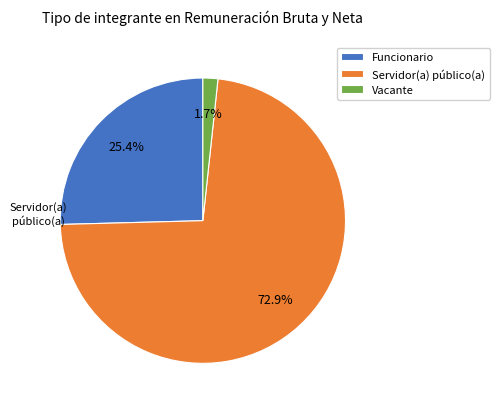

Is there any slice that represents more than half of the pie?

Yes